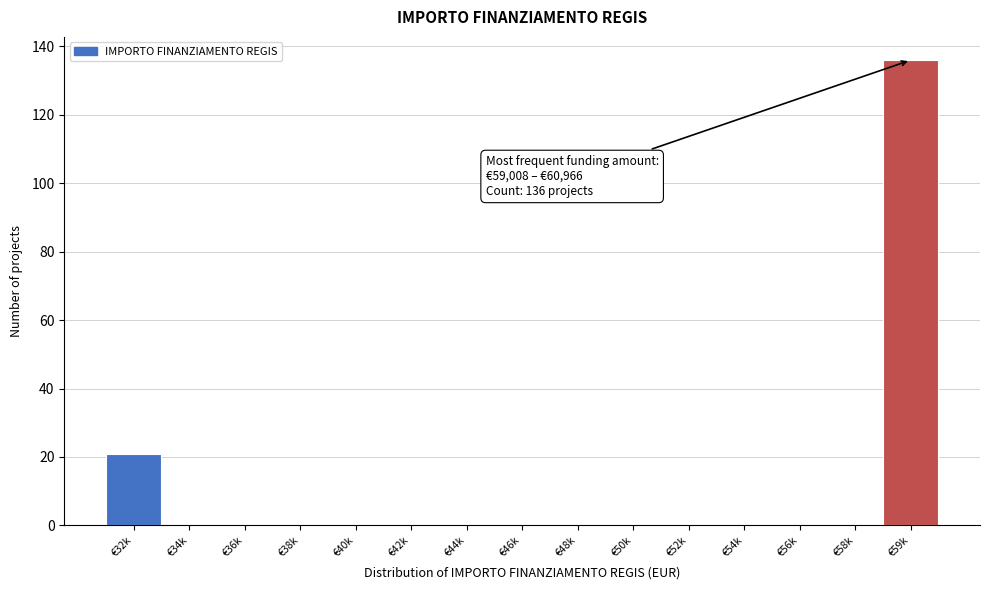

Reading left to right, extract all data points from this chart.

€32k=21	€34k=0	€36k=0	€38k=0	€40k=0	€42k=0	€44k=0	€46k=0	€48k=0	€50k=0	€52k=0	€54k=0	€56k=0	€58k=0	€59k=136